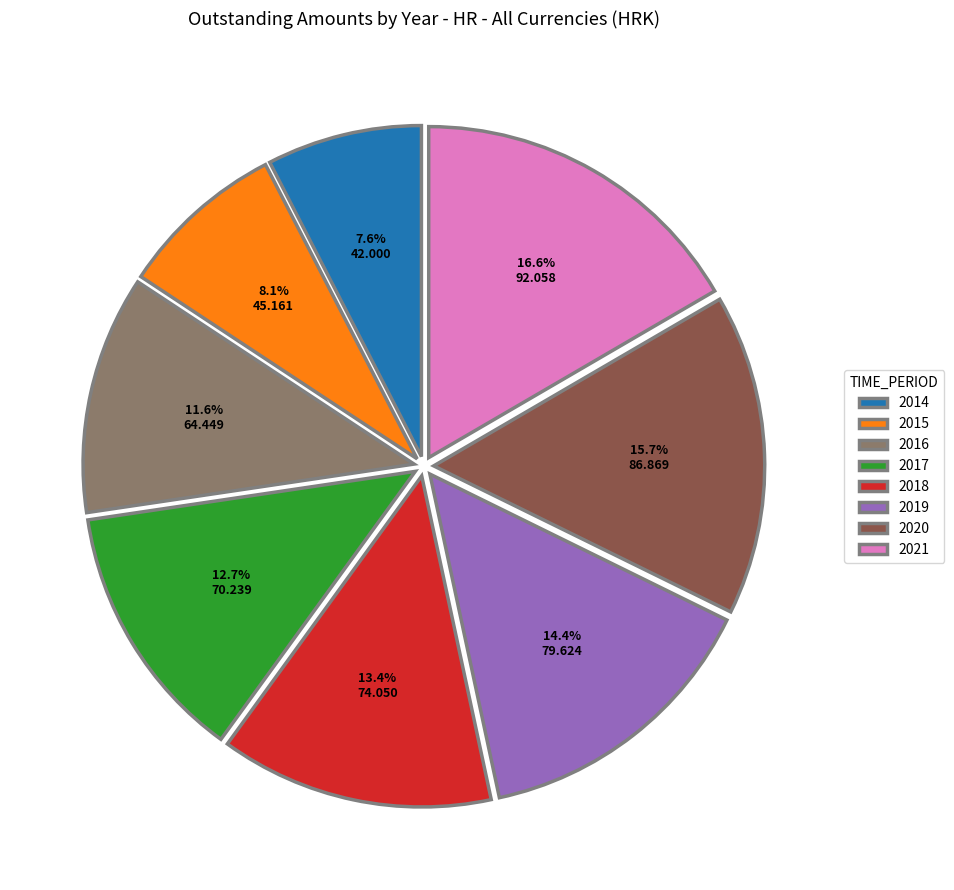

What portion of the pie excludes 2015?

91.9%